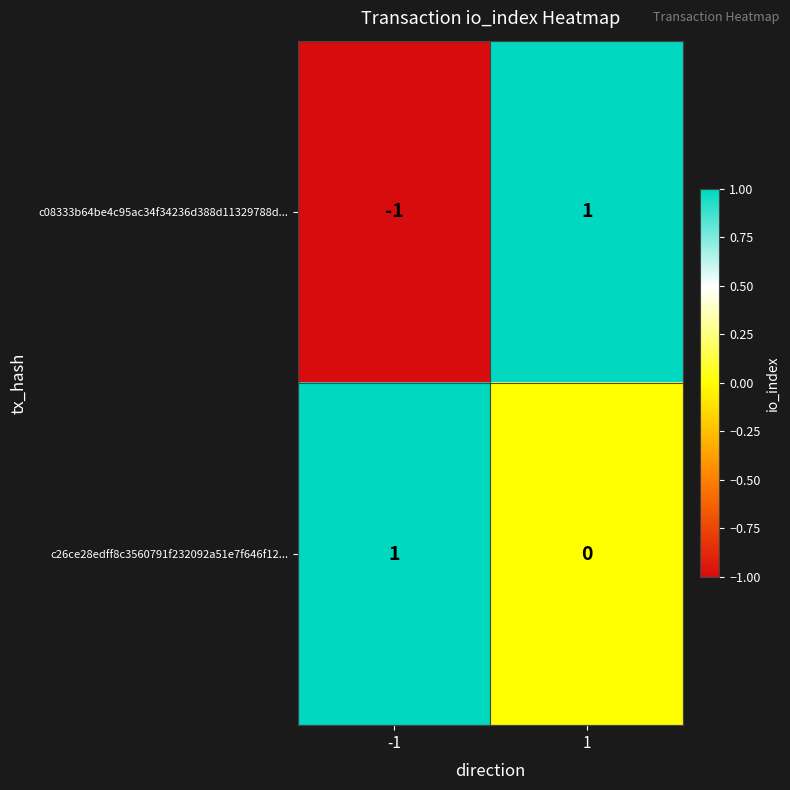

Between -1 and 1, which series saw the biggest shift?

c08333b64be4c95ac34f34236d388d11329788d...